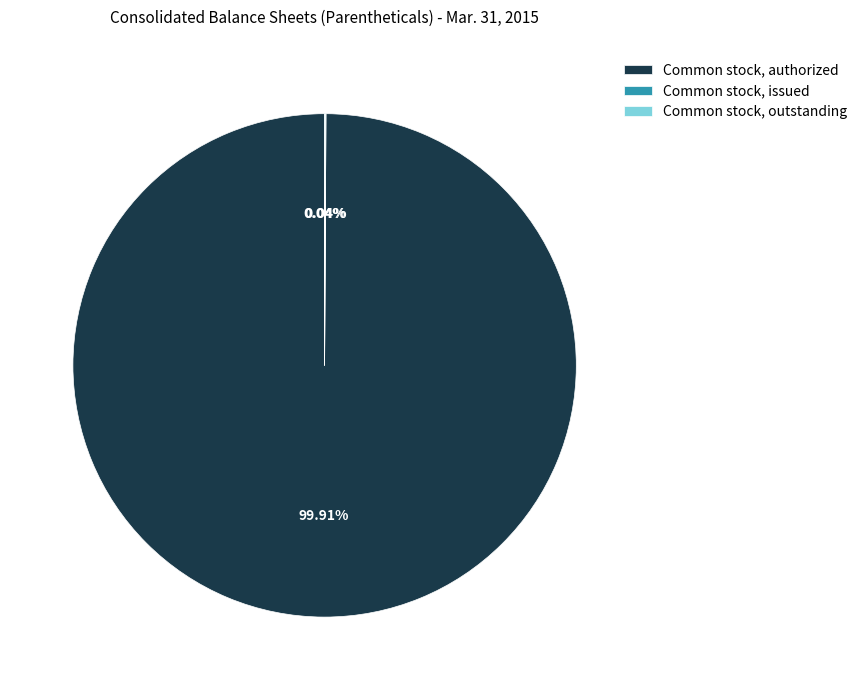

Is there any slice that represents more than half of the pie?

Yes